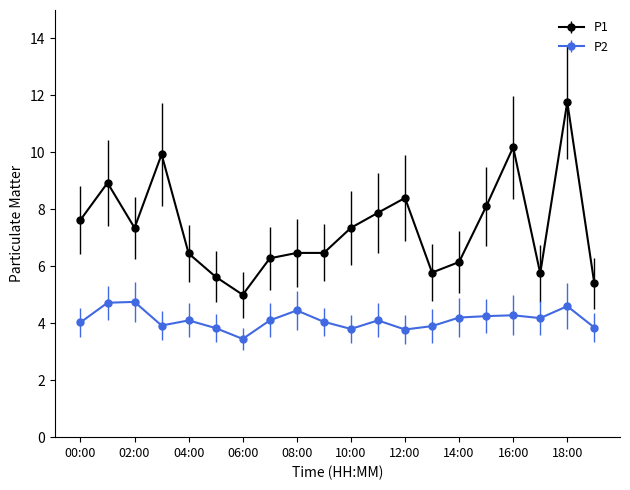

What is the smallest value displayed?

3.5